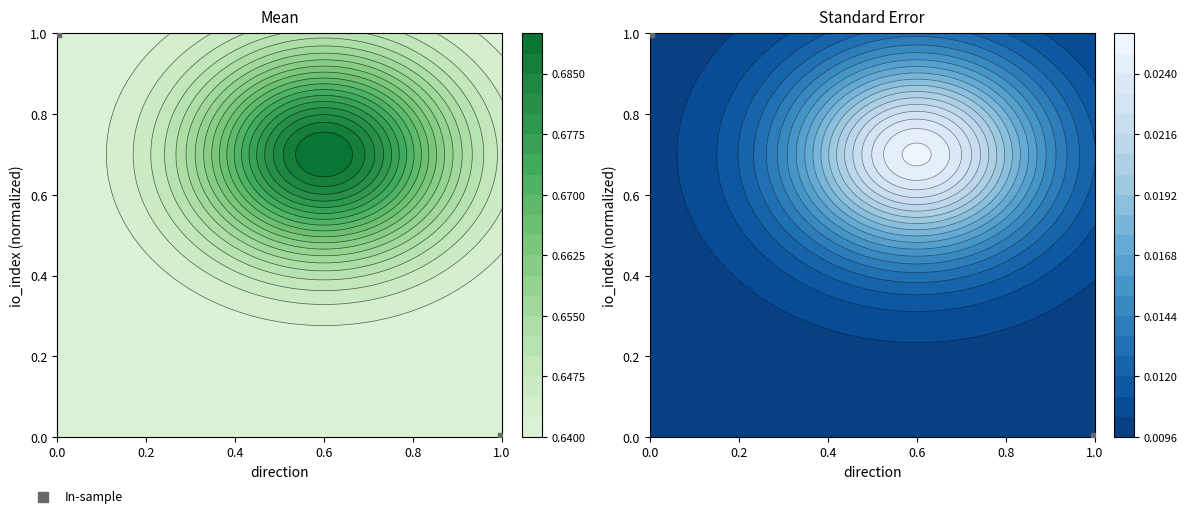

What is the difference between the maximum and minimum values?

1